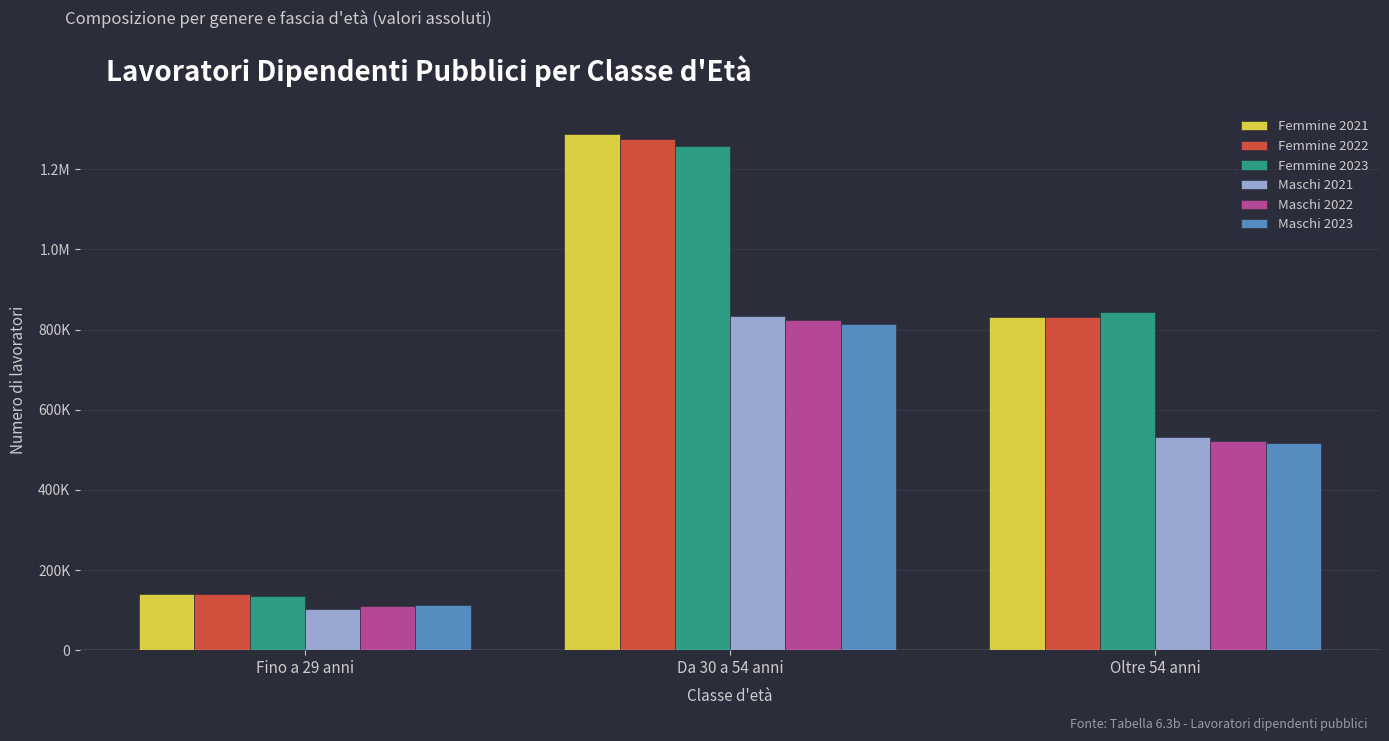

What value does the Maschi 2022 series have at Oltre 54 anni?

523085